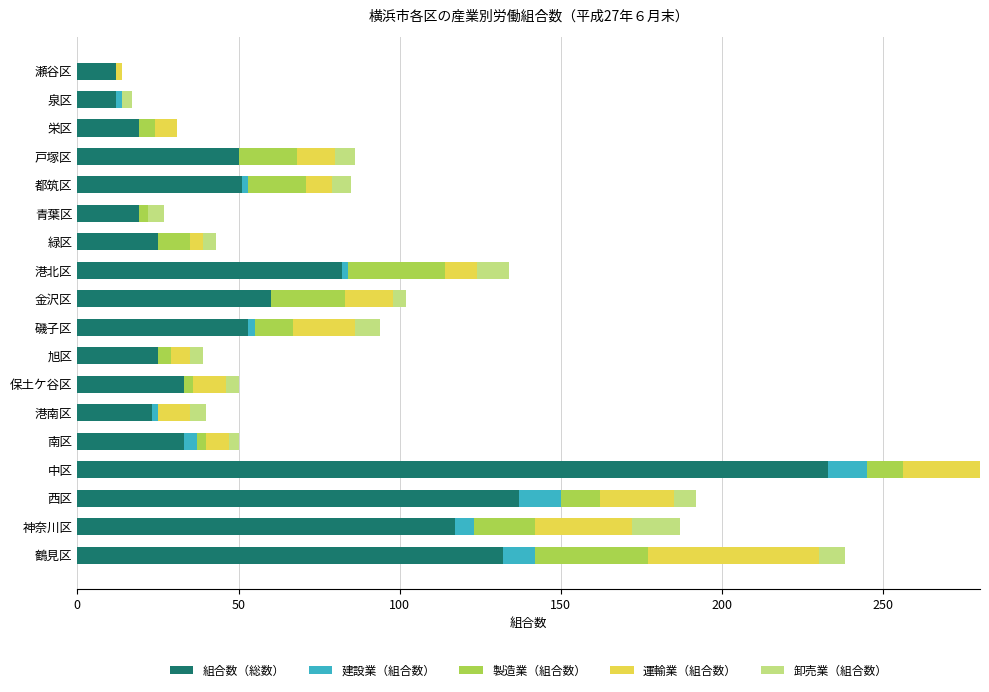

What is the sum of the 卸売業（組合数） values at 戸塚区 and 都筑区?

12